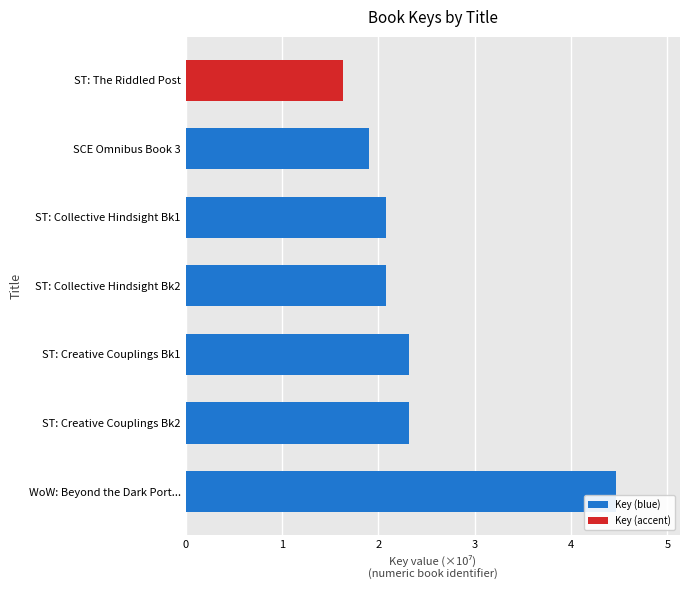

What is the change in value from WoW: Beyond the Dark Port... to ST: Collective Hindsight Bk1?

-2.4